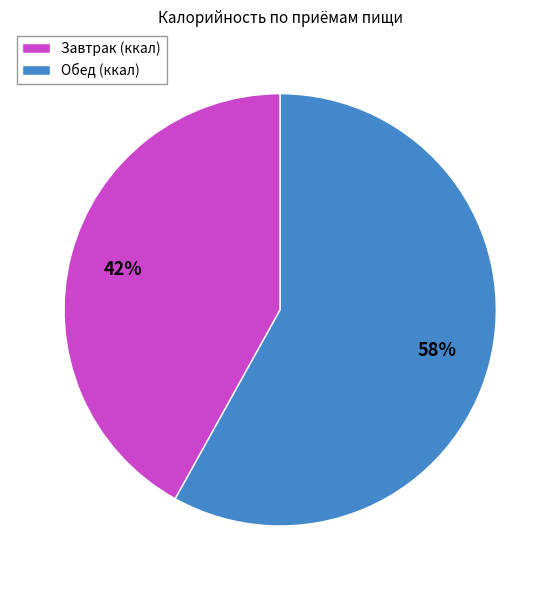

How many segments does this pie chart have?

2